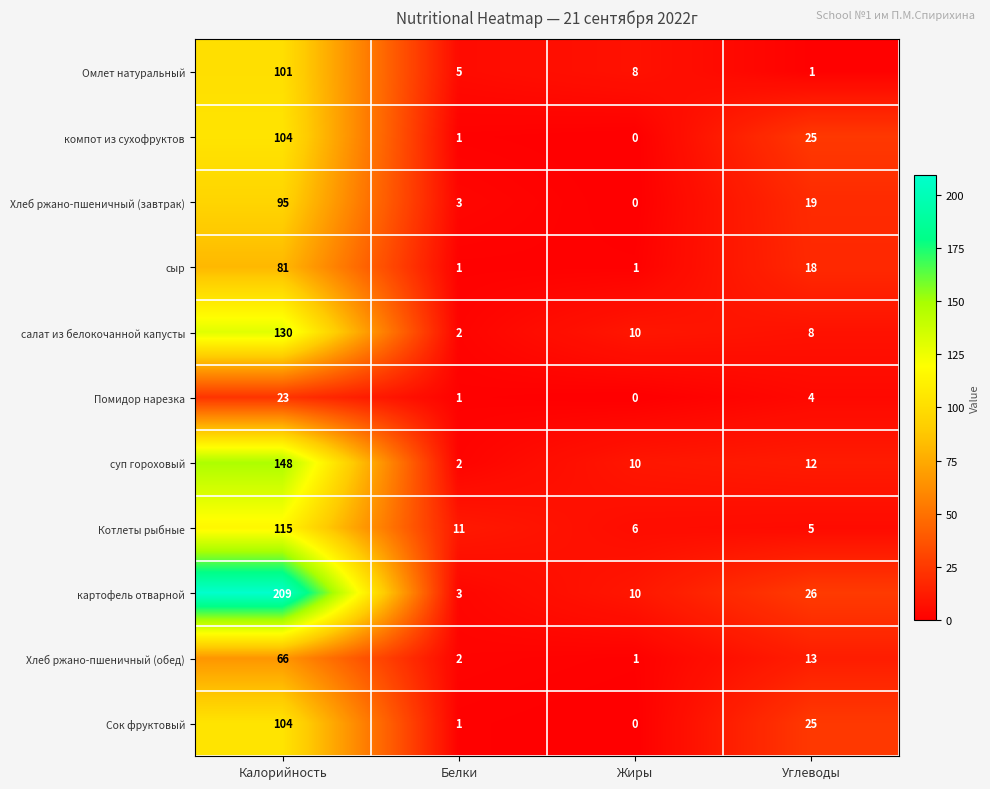

What is the difference between the highest and lowest values at Белки?

10